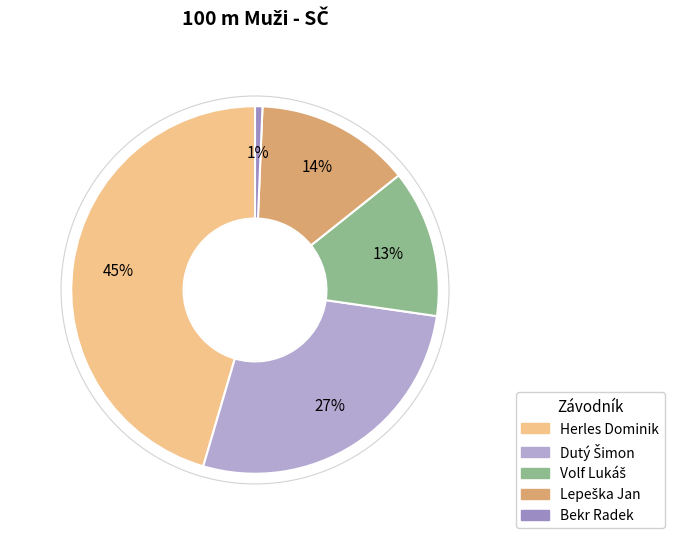

What is the change in value from Herles Dominik to Bekr Radek?

-69